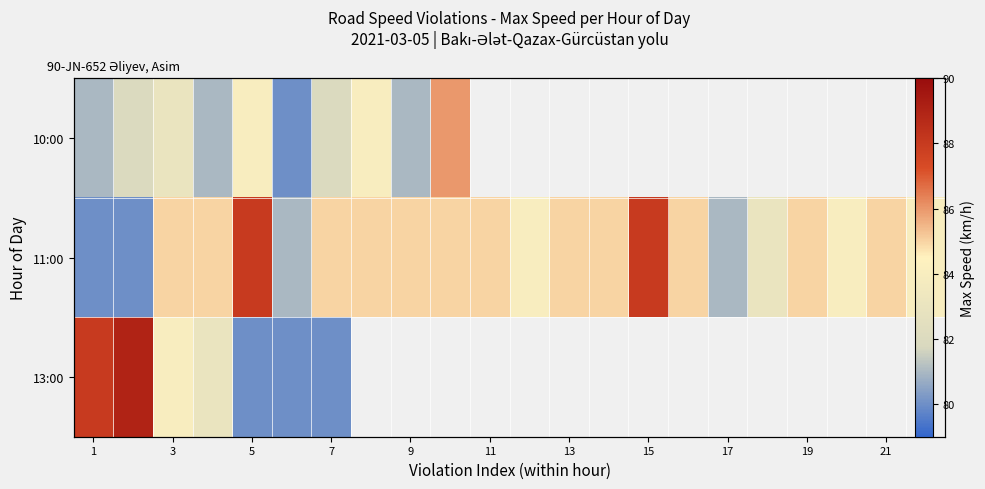

Which series has the largest total across all categories?

row_1